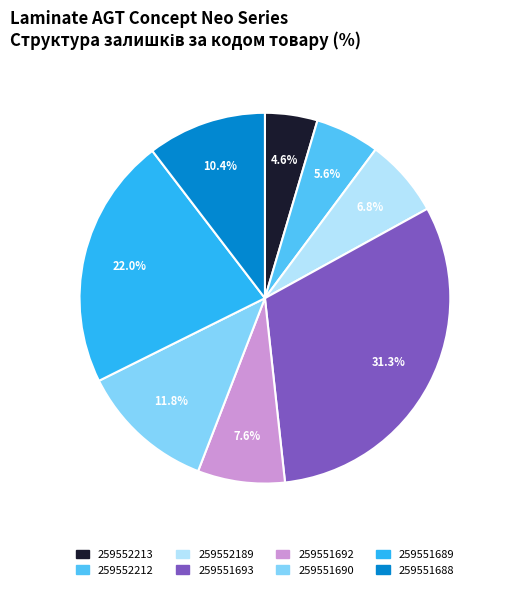

Which has a higher value, 259551690 or 259551692?

259551690